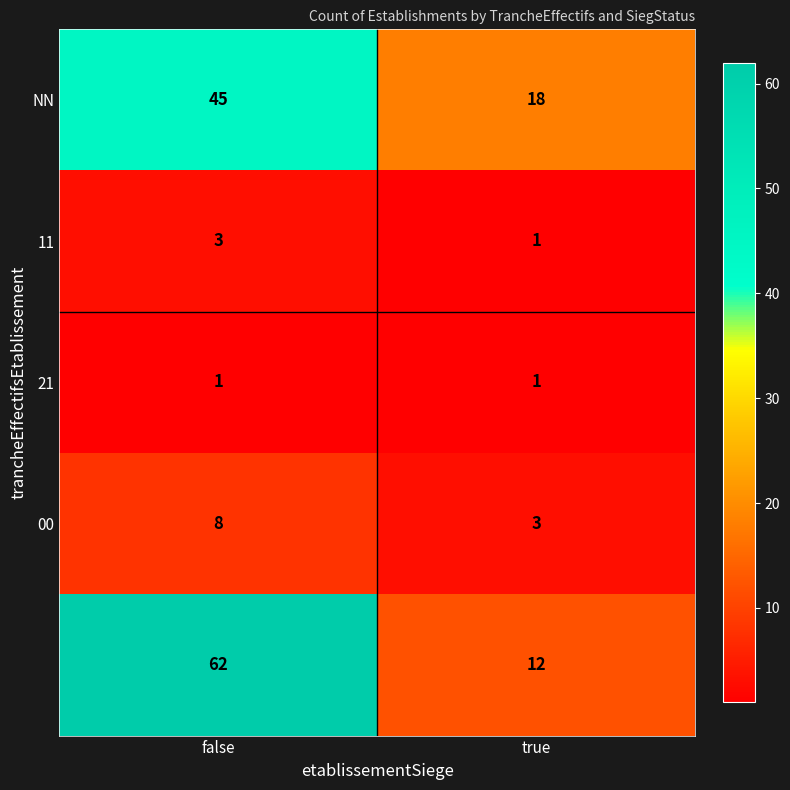

What is the spread (max minus min) of values at true?

17